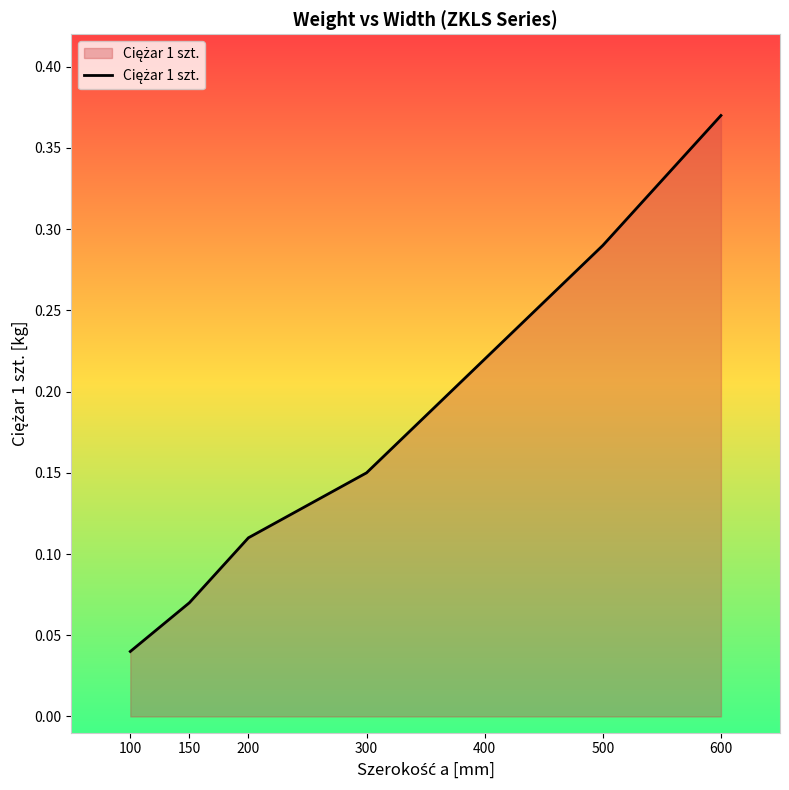

How many values are between 0 and 1?

7